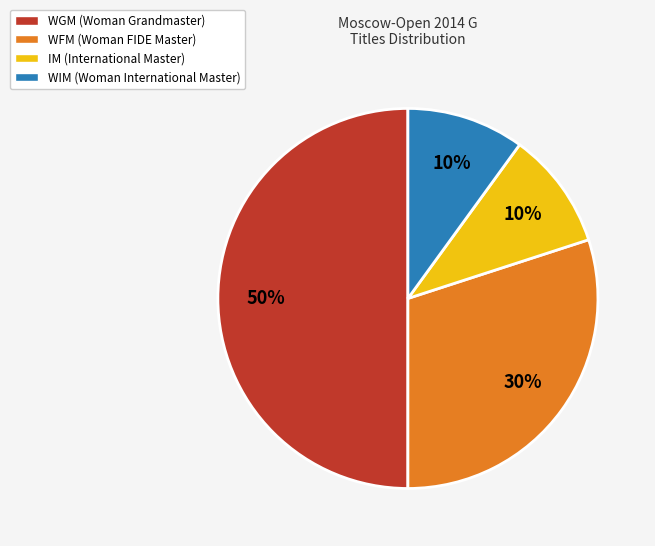

The IM slice represents 15% of the pie. True or false?

False